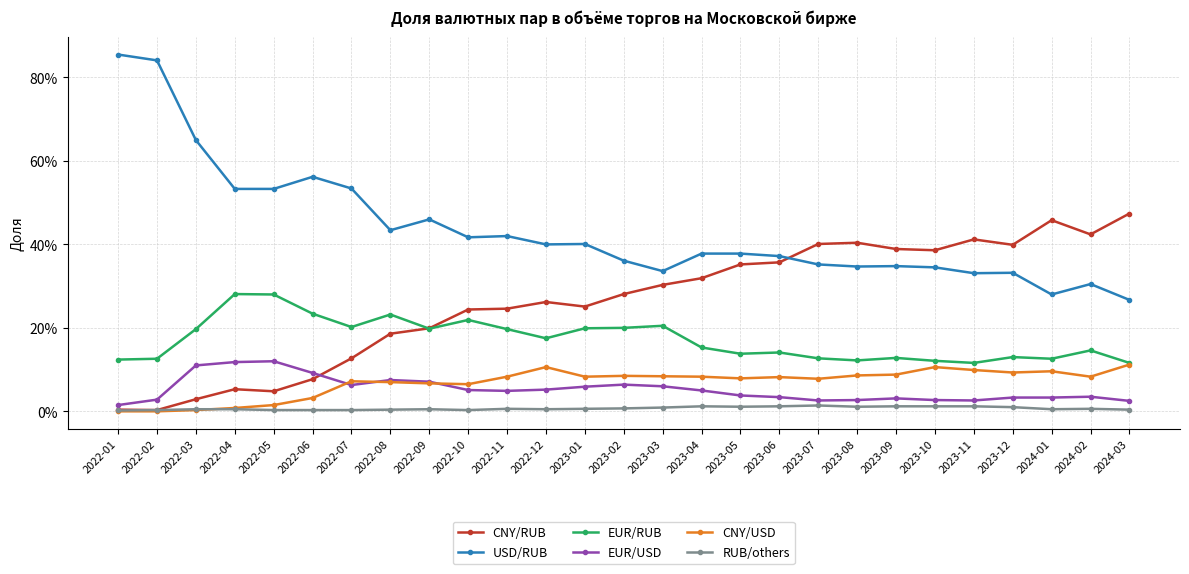

True or false: CNY/USD and USD/RUB intersect in this chart.

False